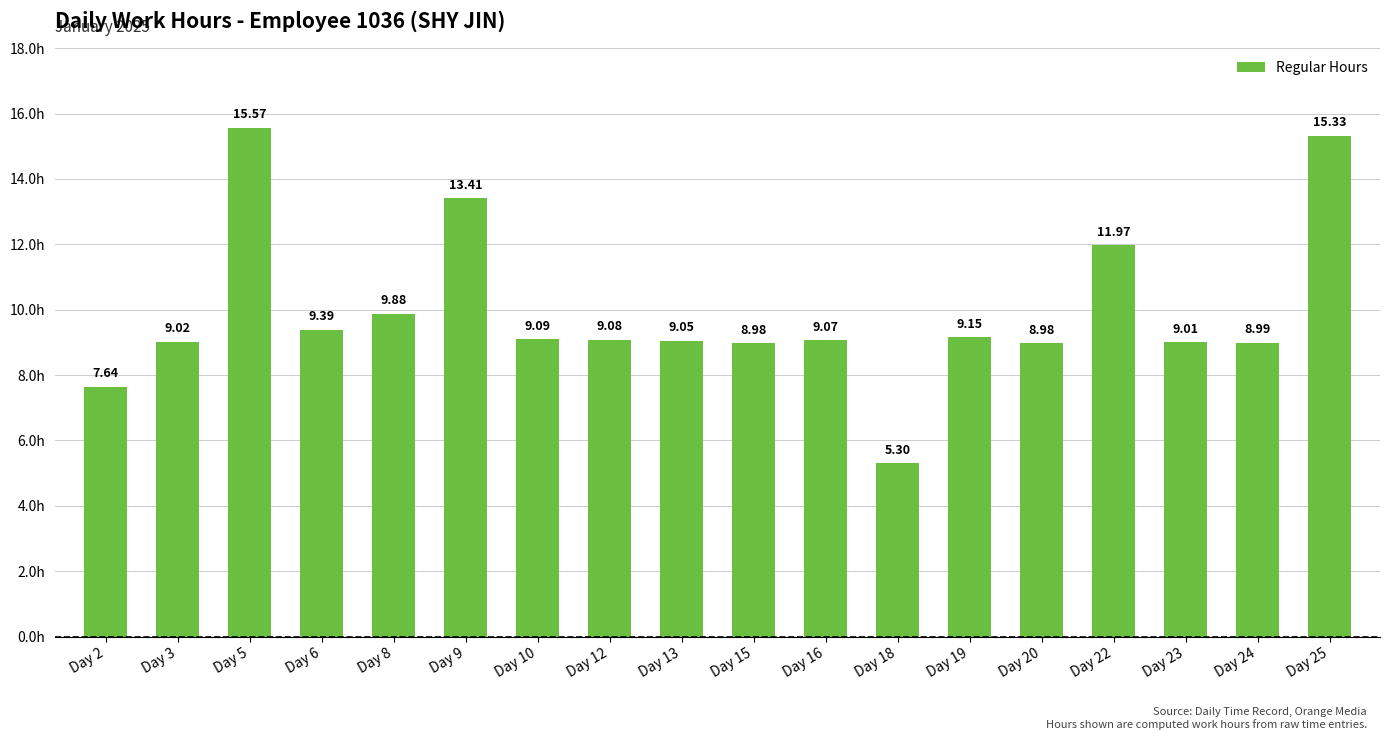

What is the greatest value displayed?

15.6